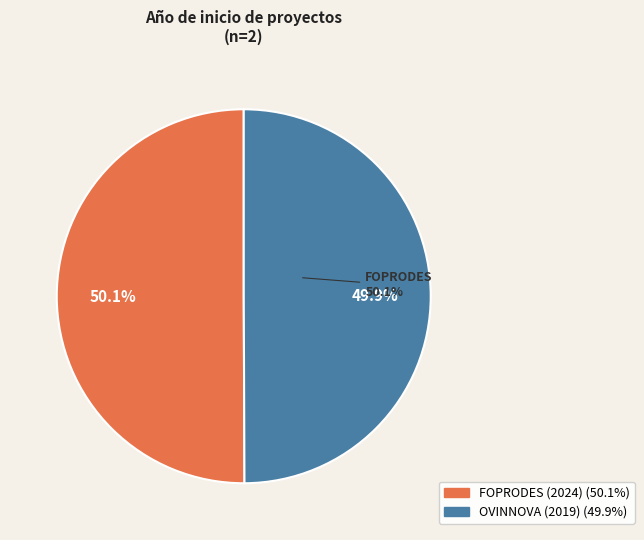

Which has a higher value, FOPRODES (2024) or OVINNOVA (2019)?

FOPRODES (2024)